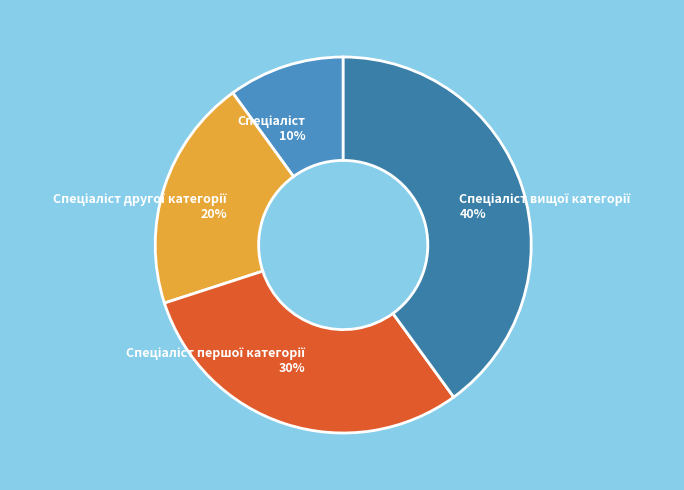

To the nearest percent, what is the difference between the largest and smallest slice percentages?

30%